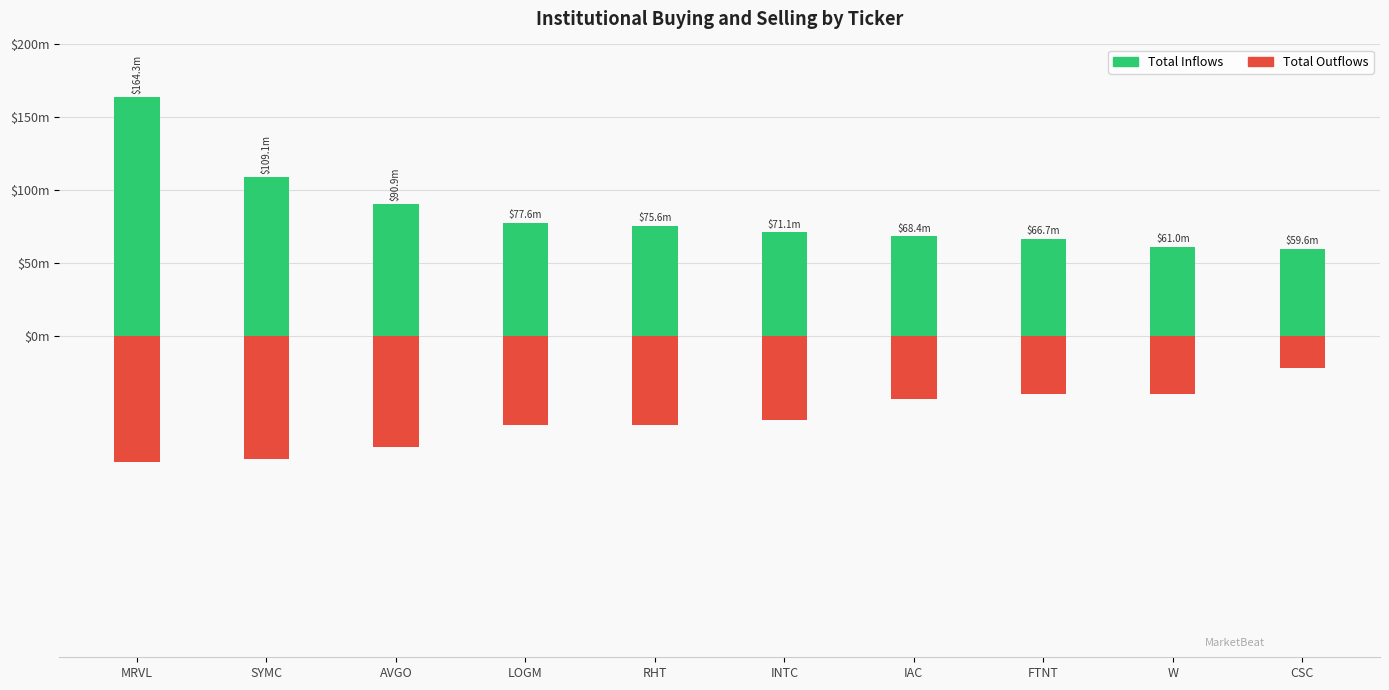

What position from the left is INTC?

6